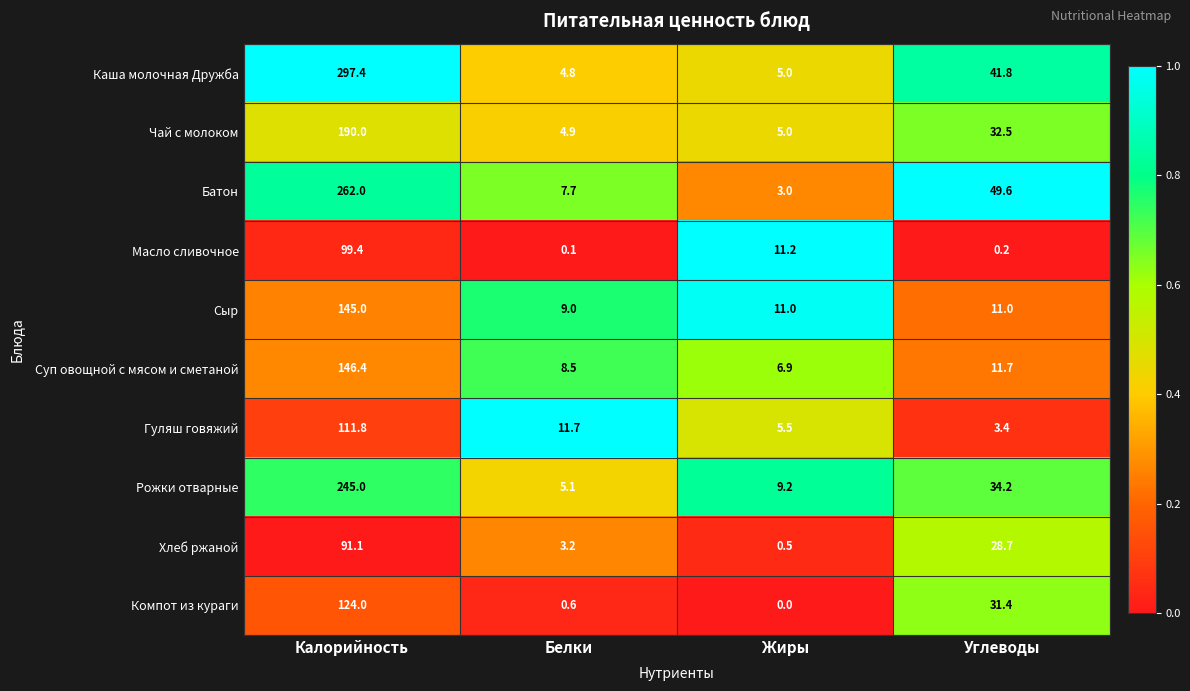

Which series has the largest range (max minus min)?

Каша молочная Дружба